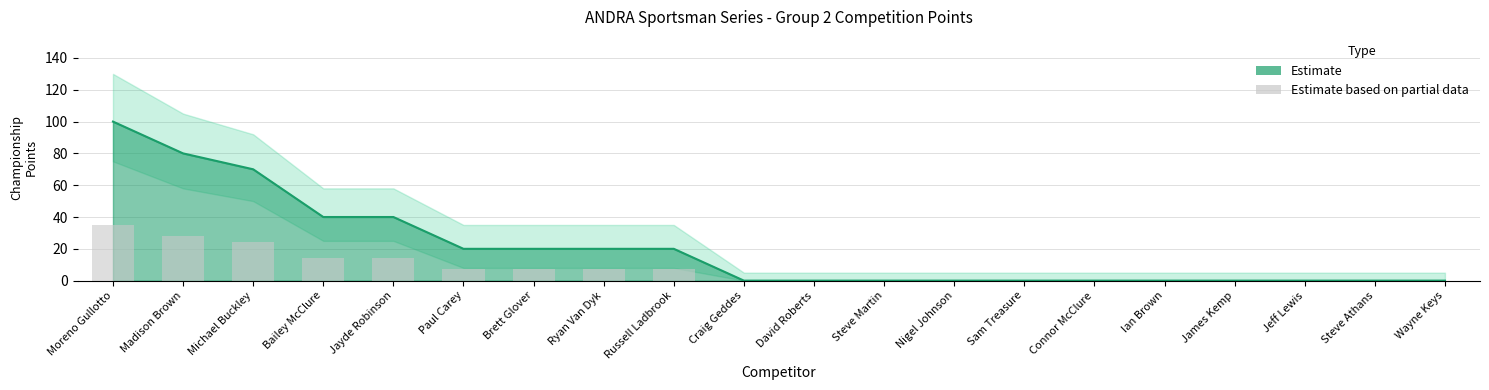

Rank the categories by value from lowest to highest.

Craig Geddes, David Roberts, Steve Martin, Nigel Johnson, Sam Treasure, Connor McClure, Ian Brown, James Kemp, Jeff Lewis, Steve Athans, Wayne Keys, Paul Carey, Brett Glover, Ryan Van Dyk, Russell Ladbrook, Bailey McClure, Jayde Robinson, Michael Buckley, Madison Brown, Moreno Gullotto